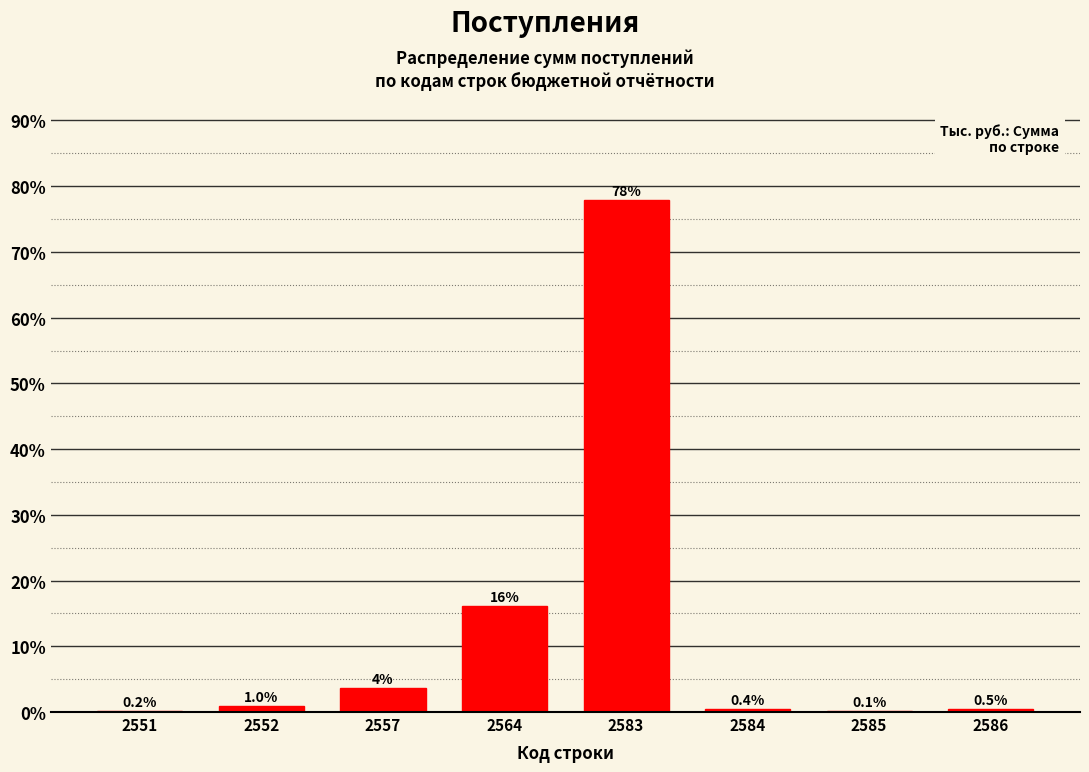

True or false: the data shows 77.9 at 2583.

True